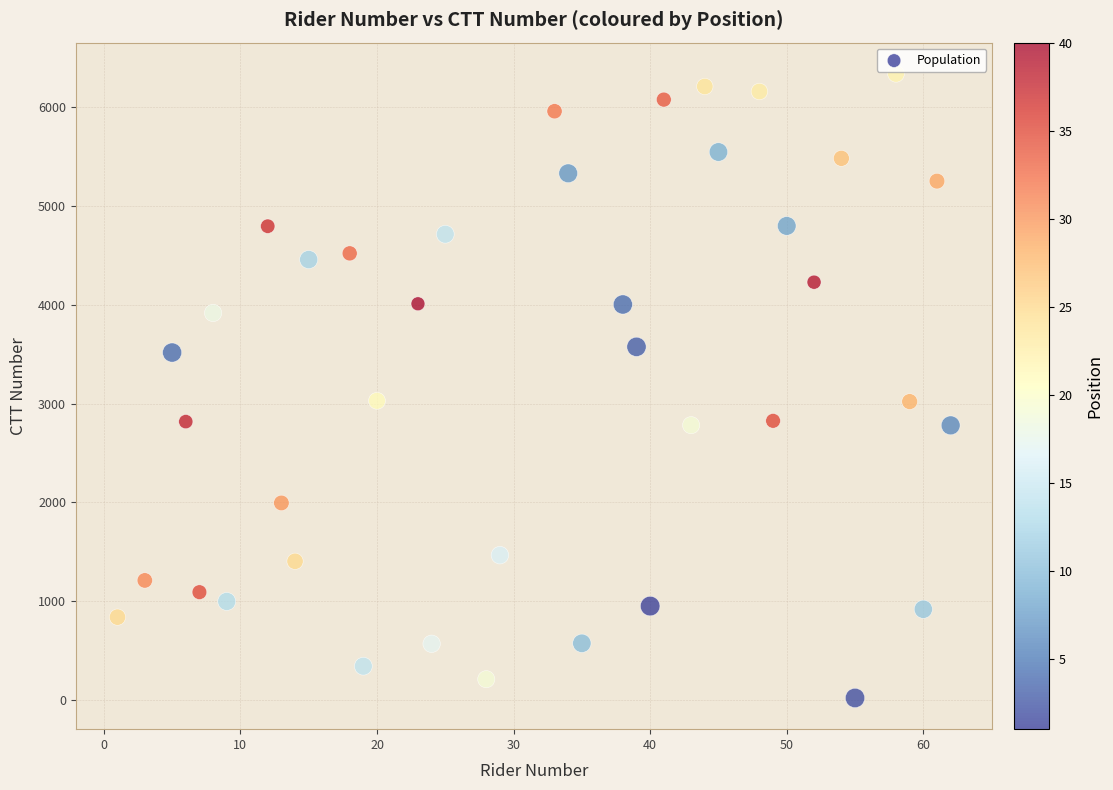

What is the range of X values (max minus min)?

61